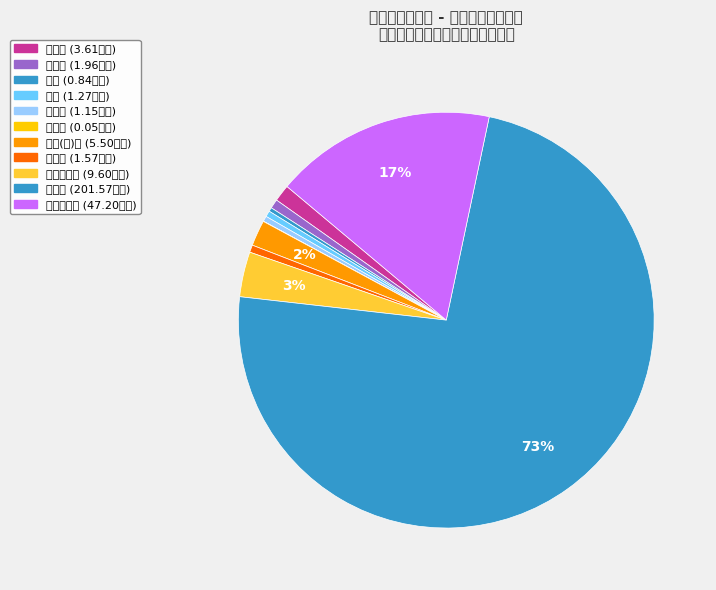

What is the total percentage of 委托业务费 and 专用材料费?

20.7%